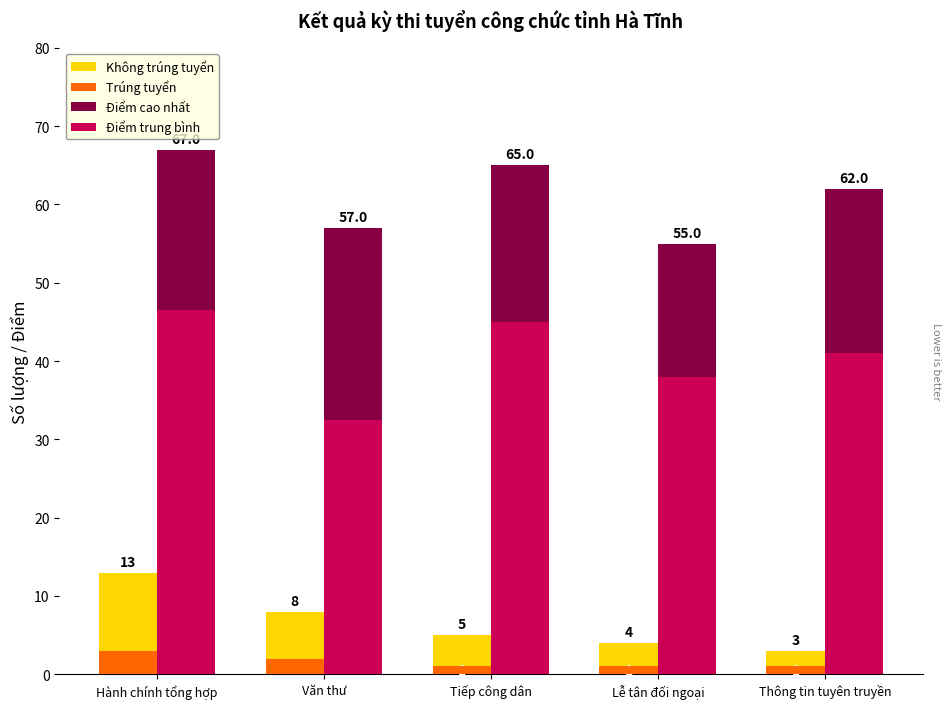

How many groups of bars are there?

5